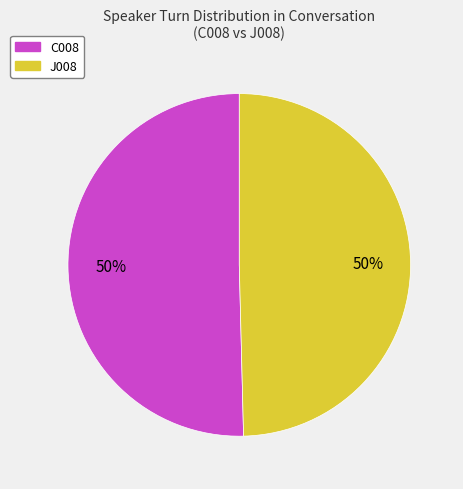

The C008 slice represents 50% of the pie. True or false?

True